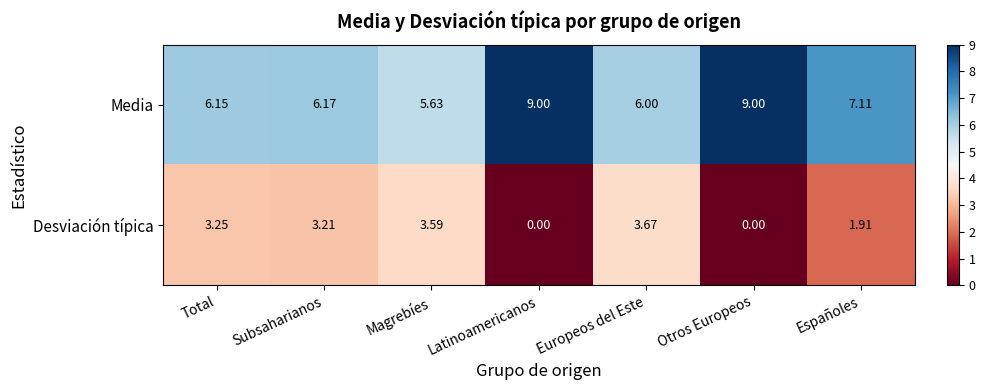

Which series has the widest spread of values?

Desviación típica